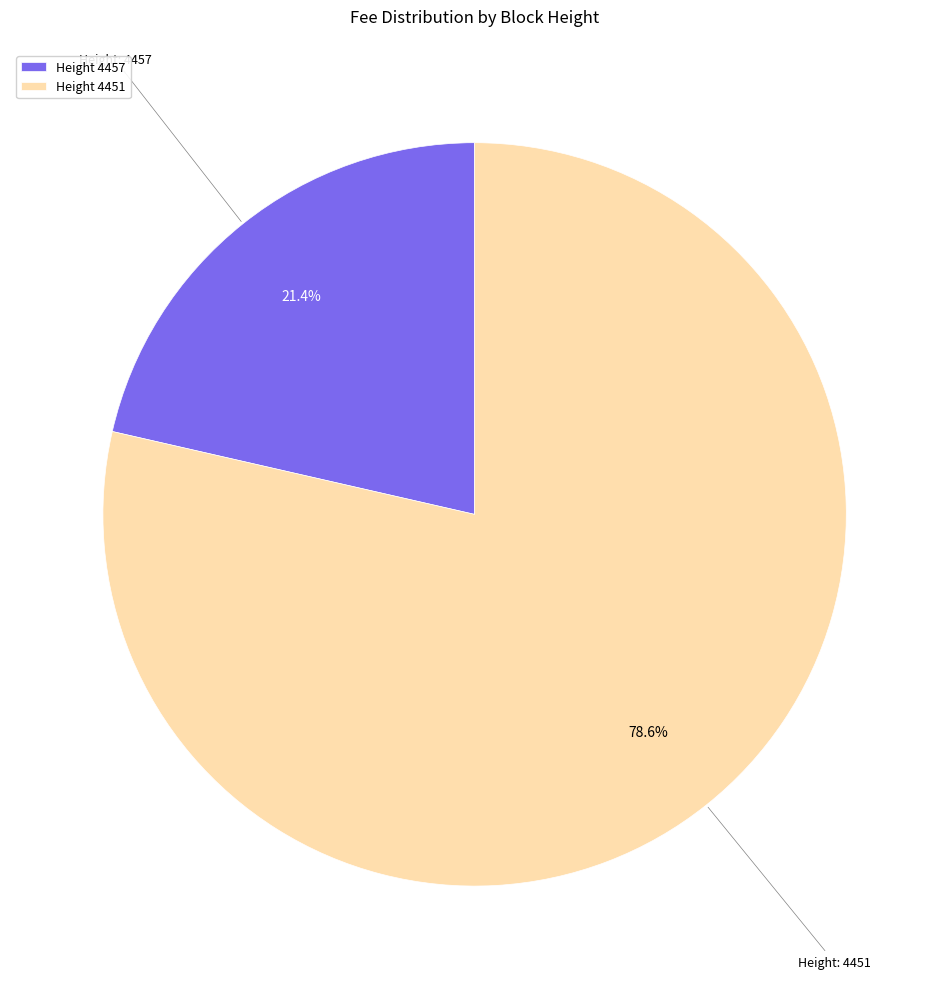

To the nearest percent, what is the average slice percentage?

50%